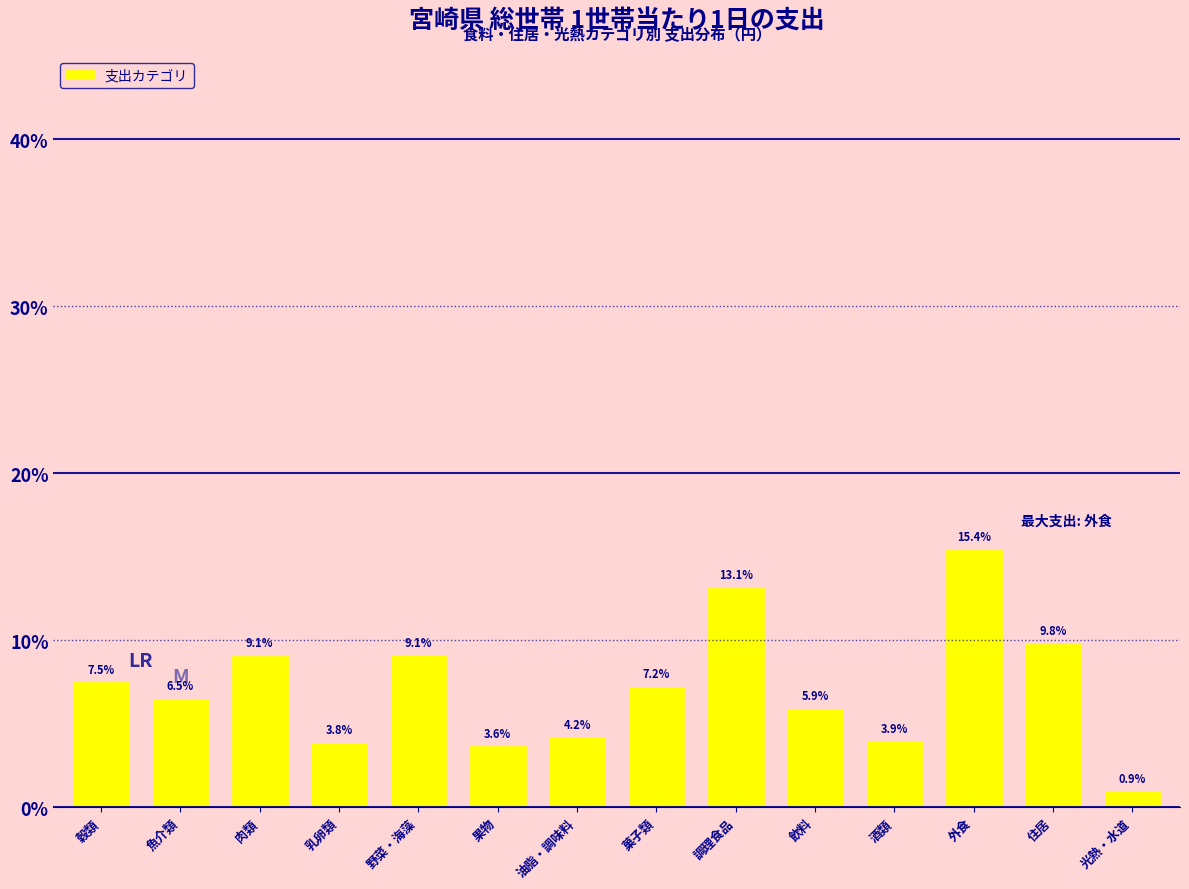

Reading right to left, list all the values displayed in this chart.

光熱・水道=0.9	住居=9.8	外食=15.4	酒類=3.9	飲料=5.9	調理食品=13.1	菓子類=7.2	油脂・調味料=4.2	果物=3.6	野菜・海藻=9.1	乳卵類=3.8	肉類=9.1	魚介類=6.5	穀類=7.5